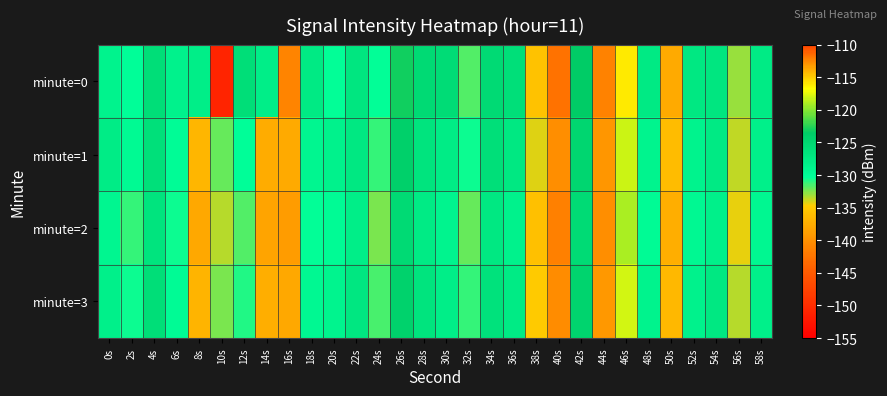

What is the total value across all series at 18s?

-516.3